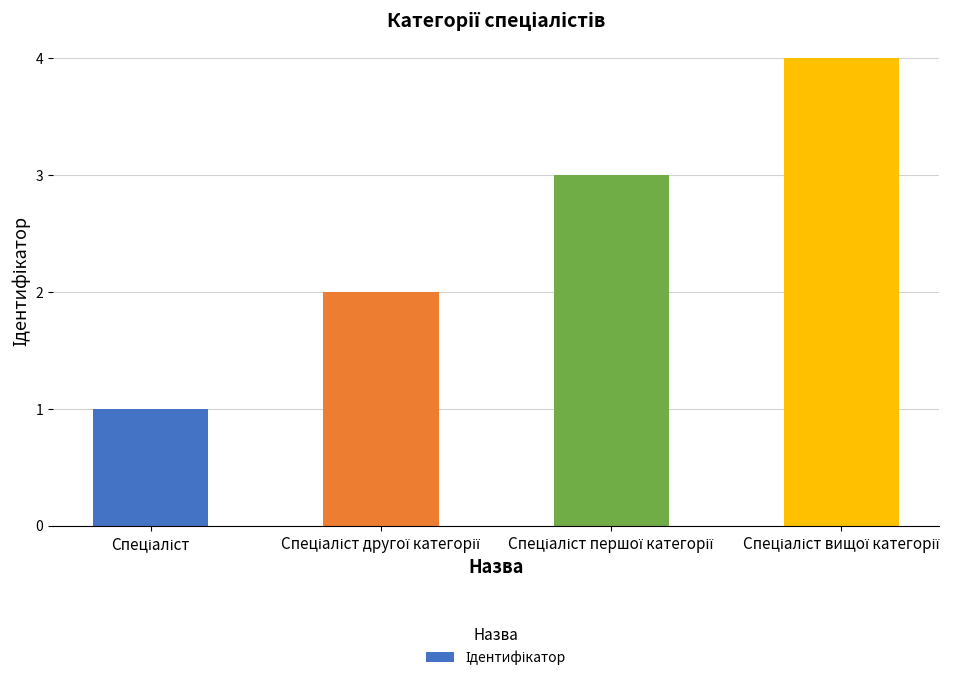

What is the greatest value displayed?

4